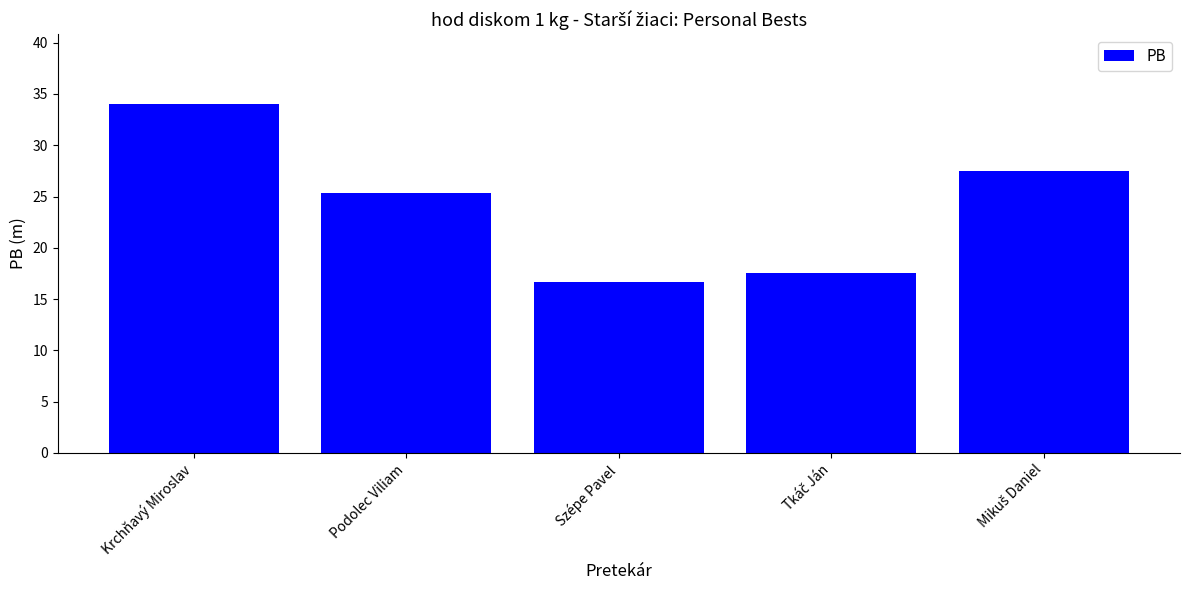

What is the value of the 4th bar from the left?

17.6